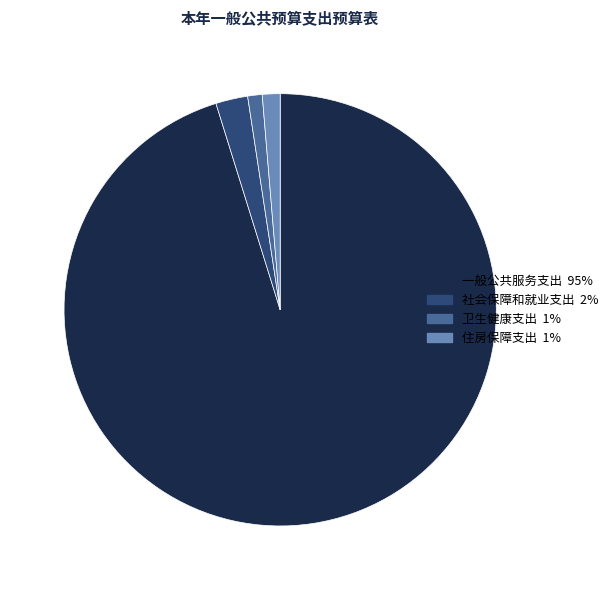

Which slice is the largest?

一般公共服务支出